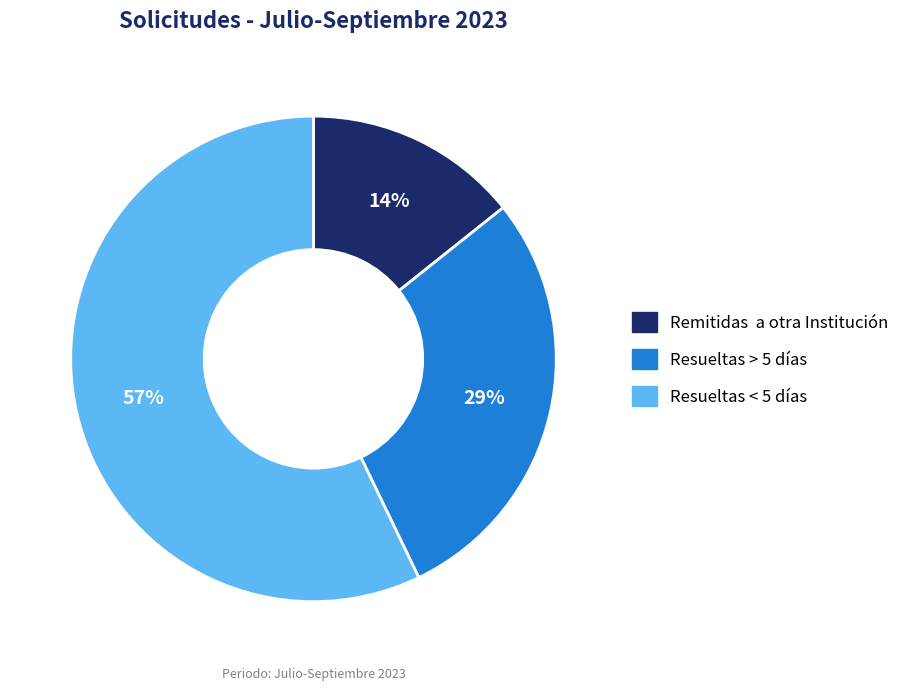

True or false: Resueltas < 5 días accounts for 57% of the total.

True